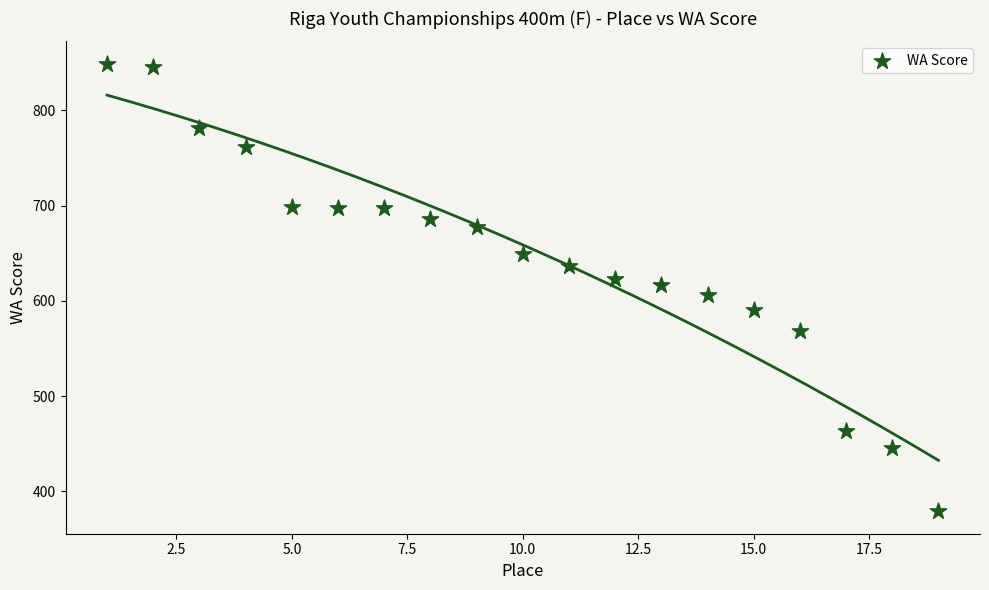

What is the range of X values (max minus min)?

18